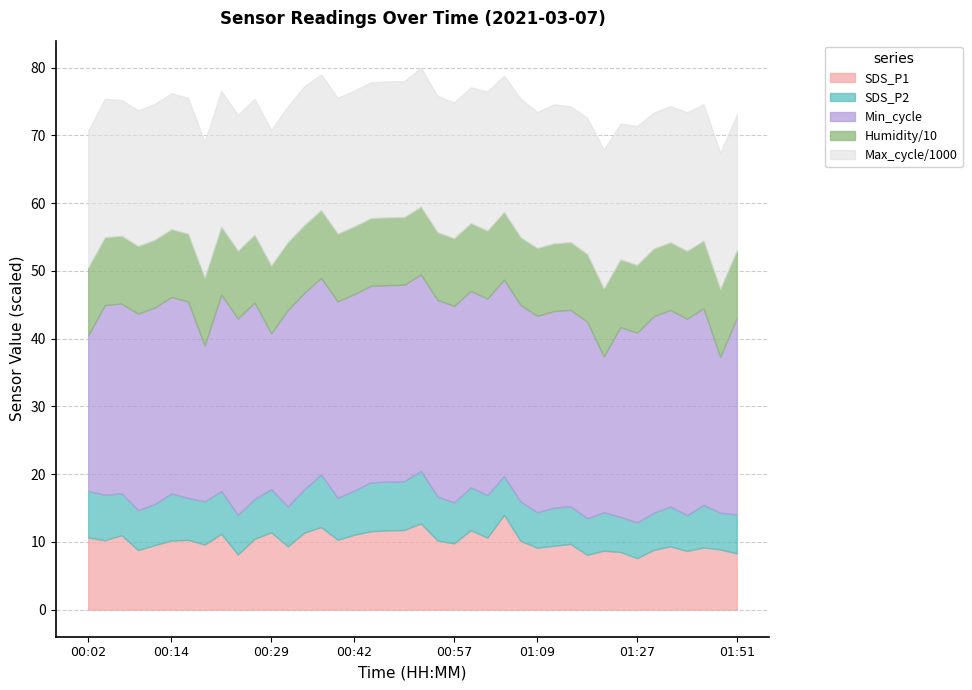

What is the value of the SDS_P1 point at the 39th from the left?

8.9